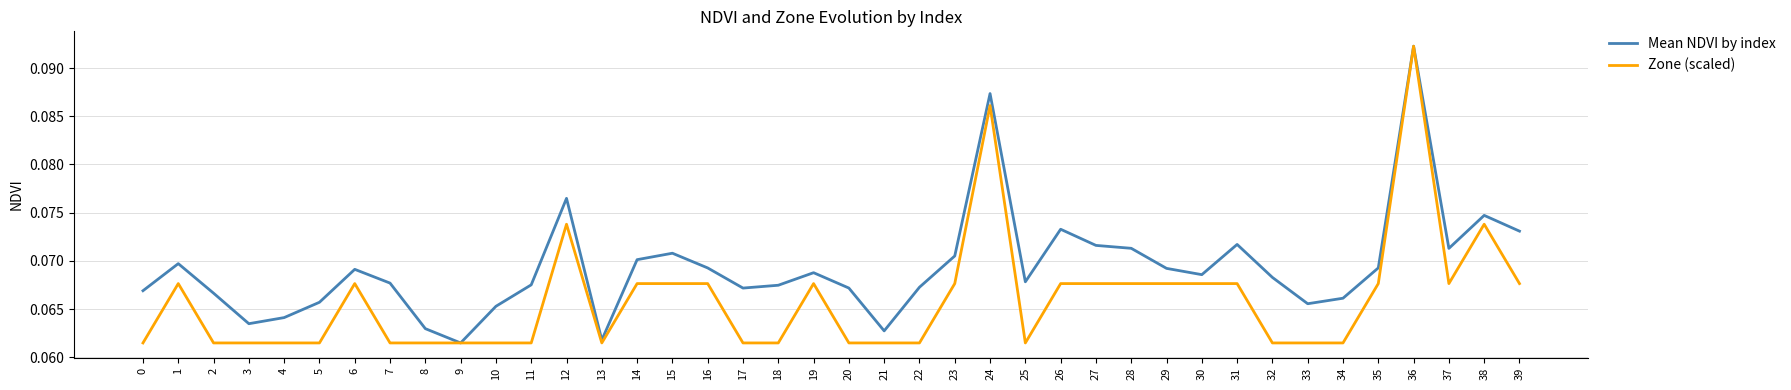

Rank the series at 38 from highest to lowest value.

Mean NDVI by index, Zone (scaled)